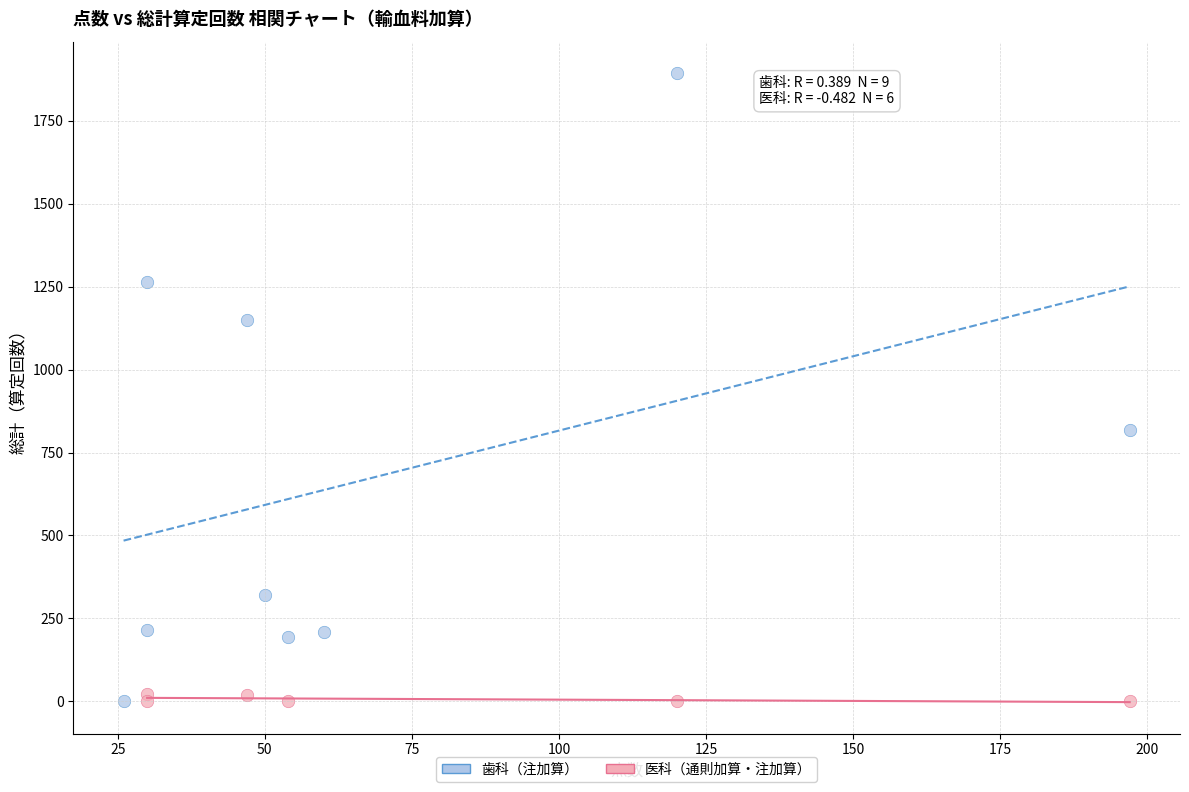

Which series has the widest spread of Y values?

歯科（注加算）